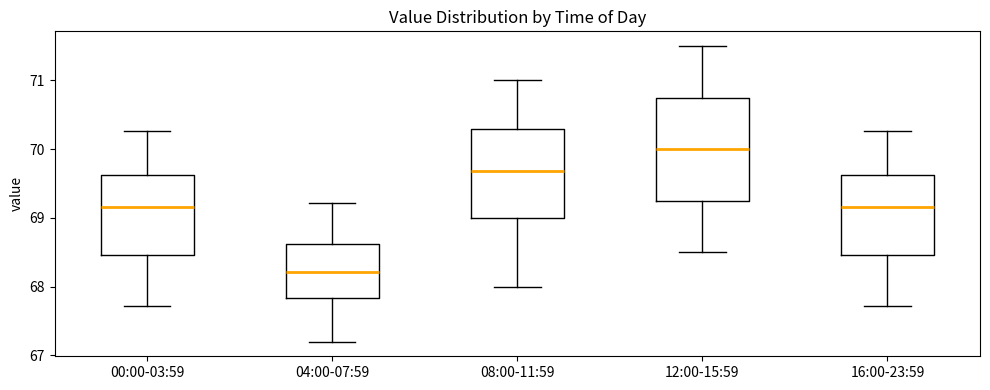

Comparing the boxes themselves (not the whiskers), which one is the tallest?

12:00-15:59